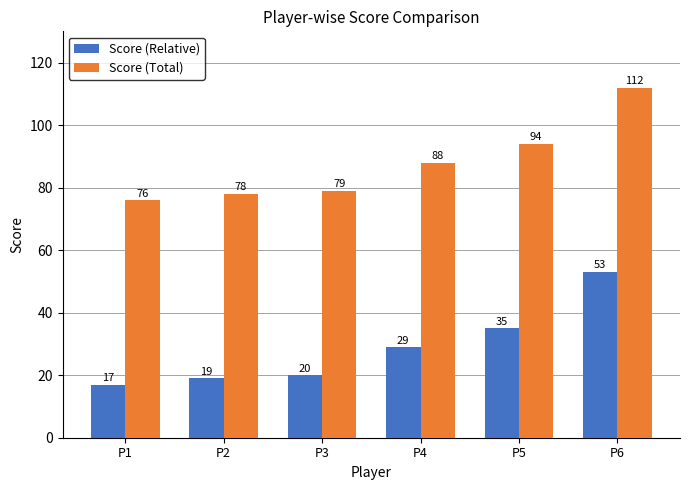

How many data points in Score (Relative) are less than 29?

3